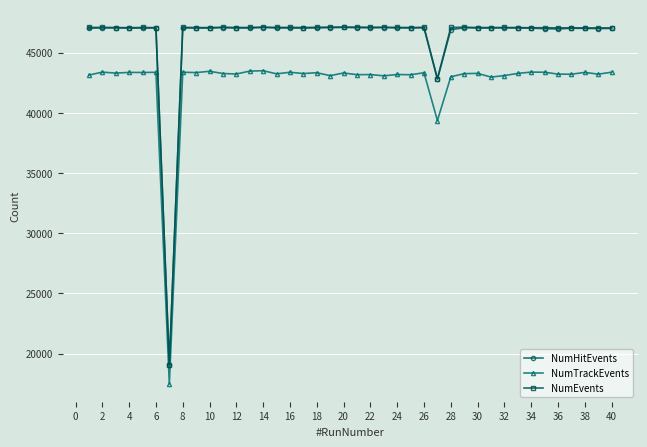

True or false: NumTrackEvents and NumHitEvents cross at least once.

False